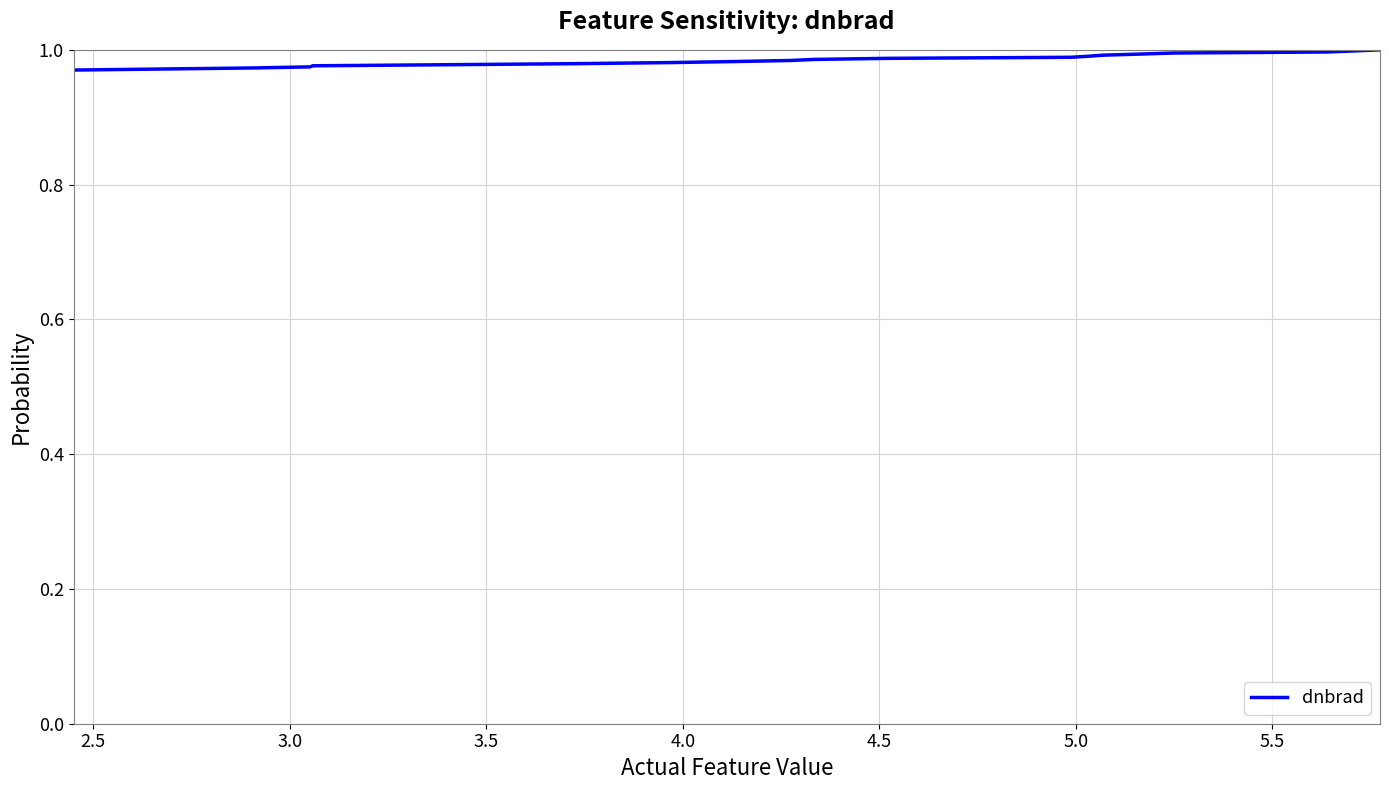

What is the average value?

1.0